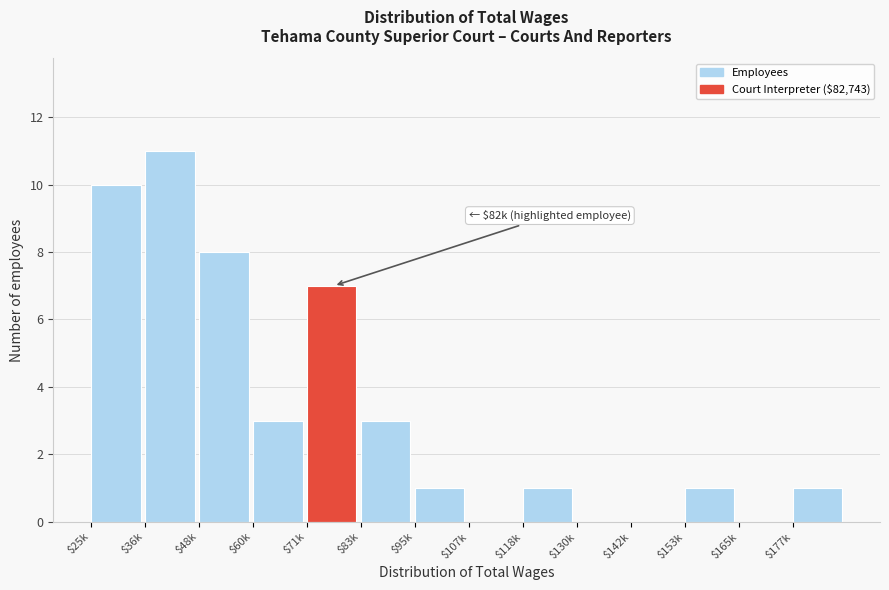

The chart shows a value of -5 at $107k. True or false?

False